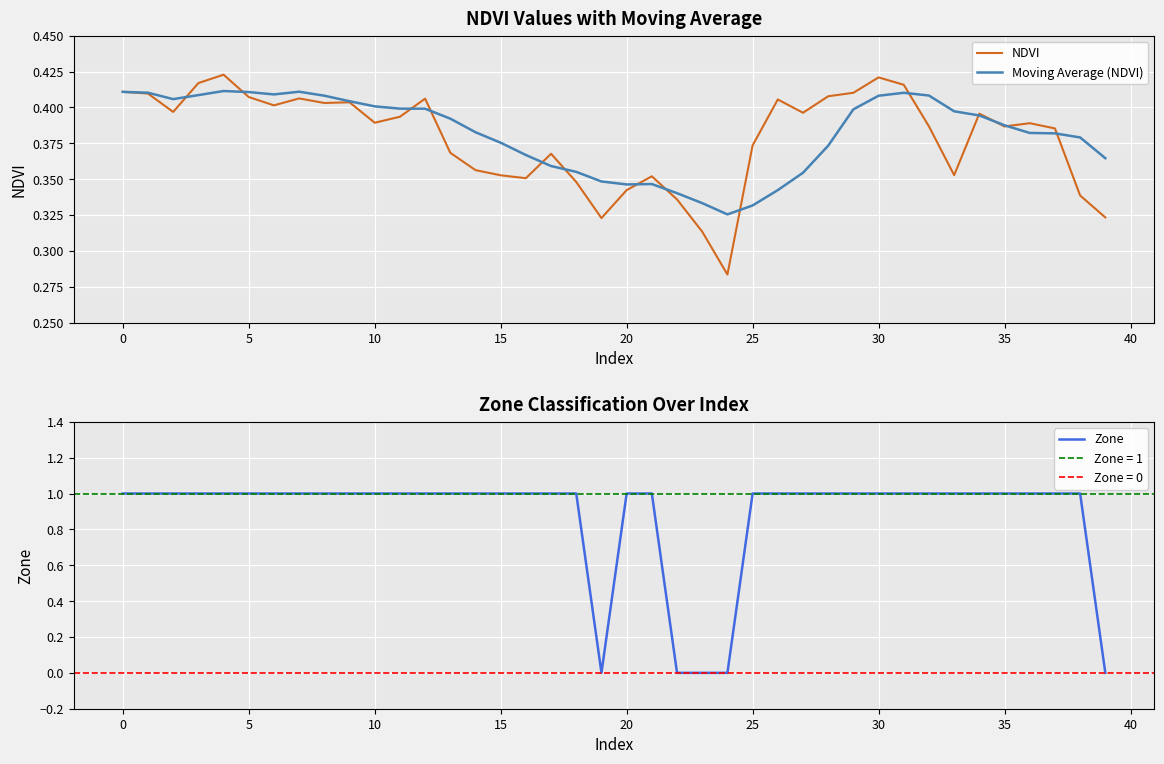

Reading right to left, what are all the values shown in this chart?

NDVI: 0.3	0.3	0.4	0.4	0.4	0.4	0.4	0.4	0.4	0.4	0.4	0.4	0.4	0.4	0.4	0.3	0.3	0.3	0.4	0.3	0.3	0.3	0.4	0.4	0.4	0.4	0.4	0.4	0.4	0.4	0.4	0.4	0.4	0.4	0.4	0.4	0.4	0.4	0.4	0.4
Moving Average (NDVI): 0.4	0.4	0.4	0.4	0.4	0.4	0.4	0.4	0.4	0.4	0.4	0.4	0.4	0.3	0.3	0.3	0.3	0.3	0.3	0.3	0.3	0.4	0.4	0.4	0.4	0.4	0.4	0.4	0.4	0.4	0.4	0.4	0.4	0.4	0.4	0.4	0.4	0.4	0.4	0.4
Zone: 0.0	1.0	1.0	1.0	1.0	1.0	1.0	1.0	1.0	1.0	1.0	1.0	1.0	1.0	1.0	0.0	0.0	0.0	1.0	1.0	0.0	1.0	1.0	1.0	1.0	1.0	1.0	1.0	1.0	1.0	1.0	1.0	1.0	1.0	1.0	1.0	1.0	1.0	1.0	1.0